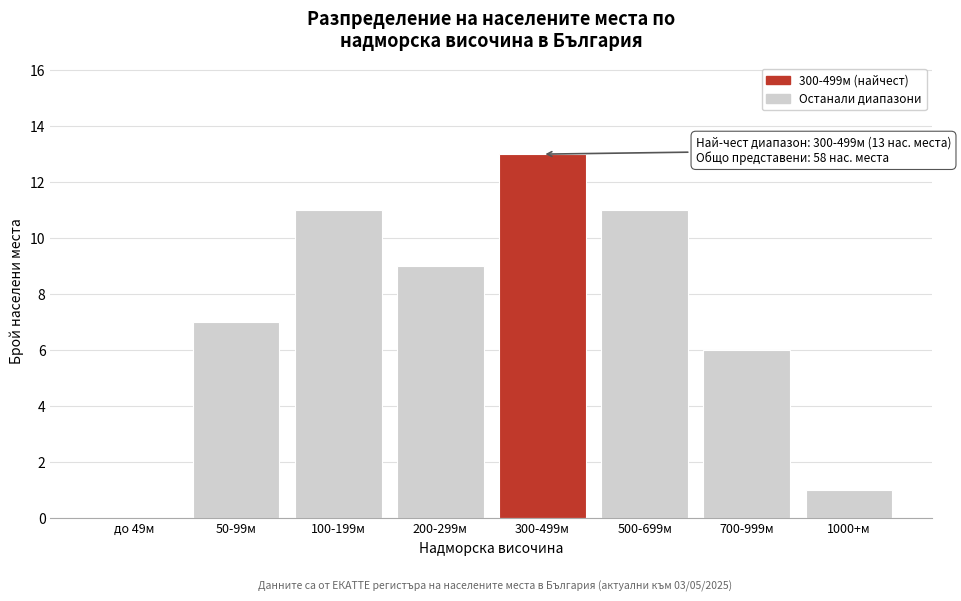

Reading right to left, list all the values displayed in this chart.

1000+м=1	700-999м=6	500-699м=11	300-499м=13	200-299м=9	100-199м=11	50-99м=7	до 49м=0